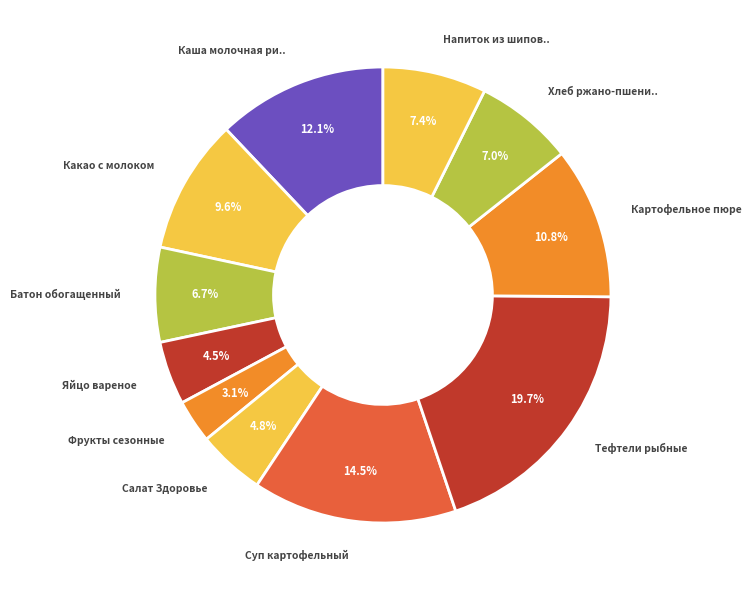

What is the smallest slice in the pie chart?

Фрукты сезонные